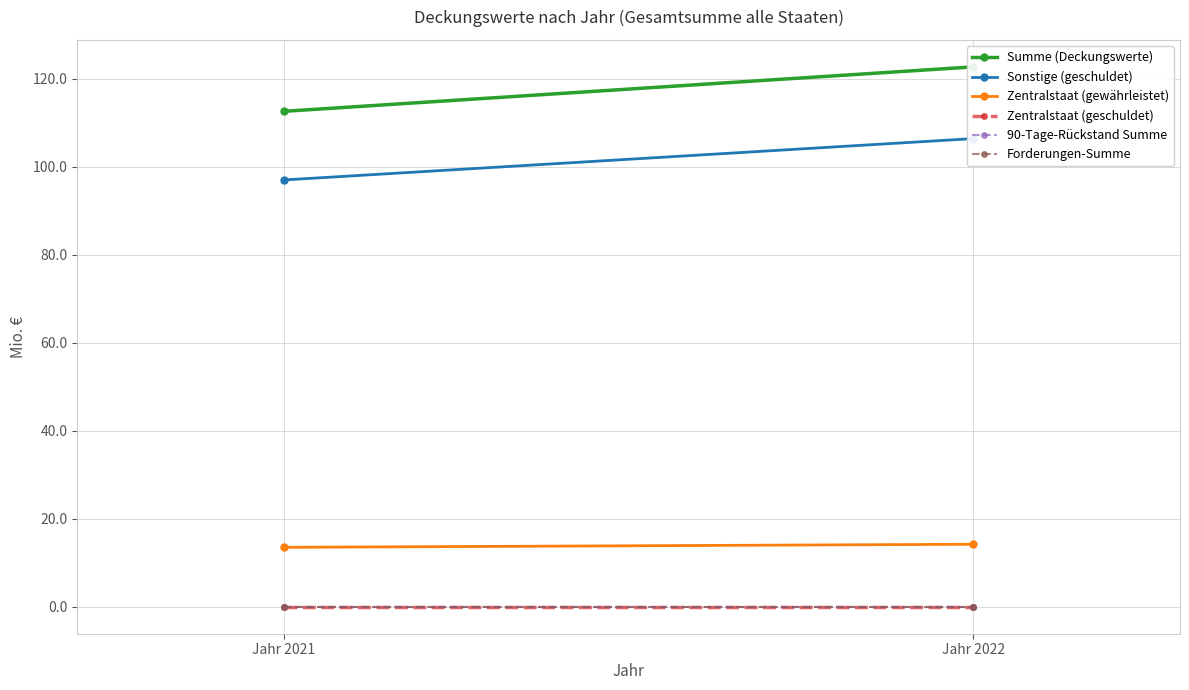

True or false: Sonstige (geschuldet) has a value of 97.0 at Jahr 2021.

True